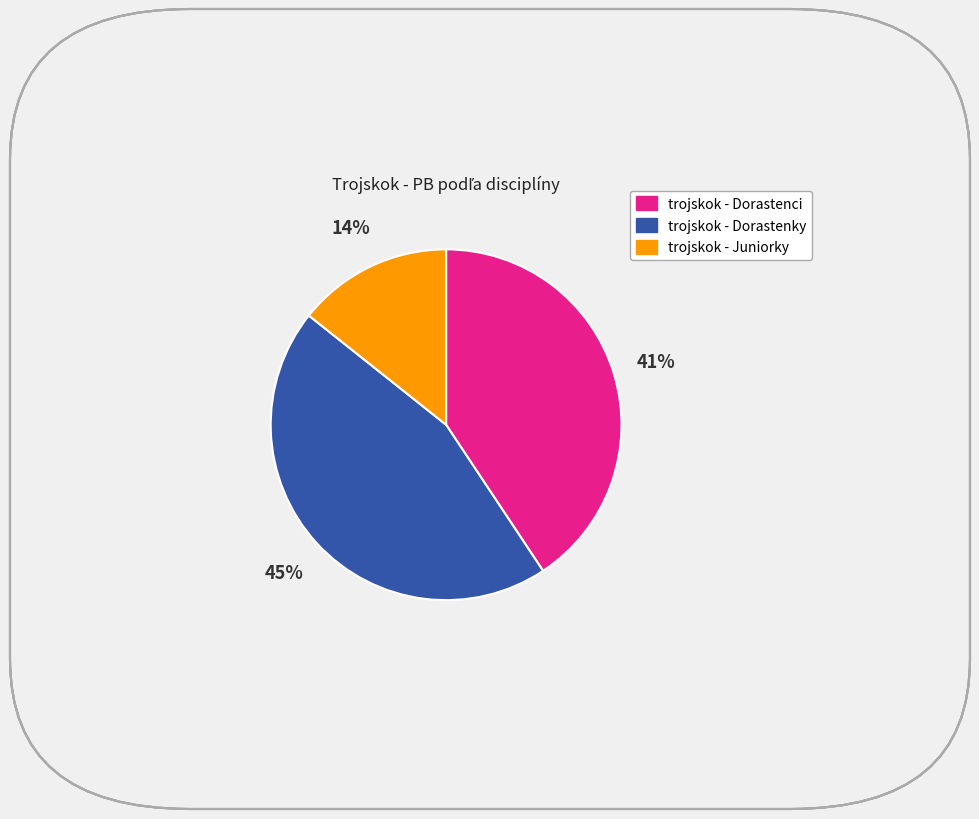

Does any single category account for the majority?

No